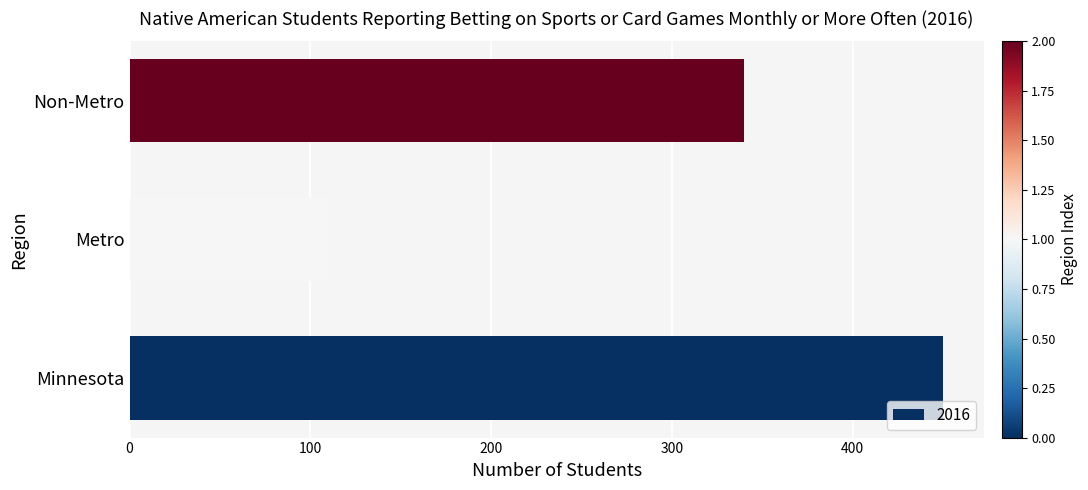

Reading bottom to top, extract all data points from this chart.

450	110	340